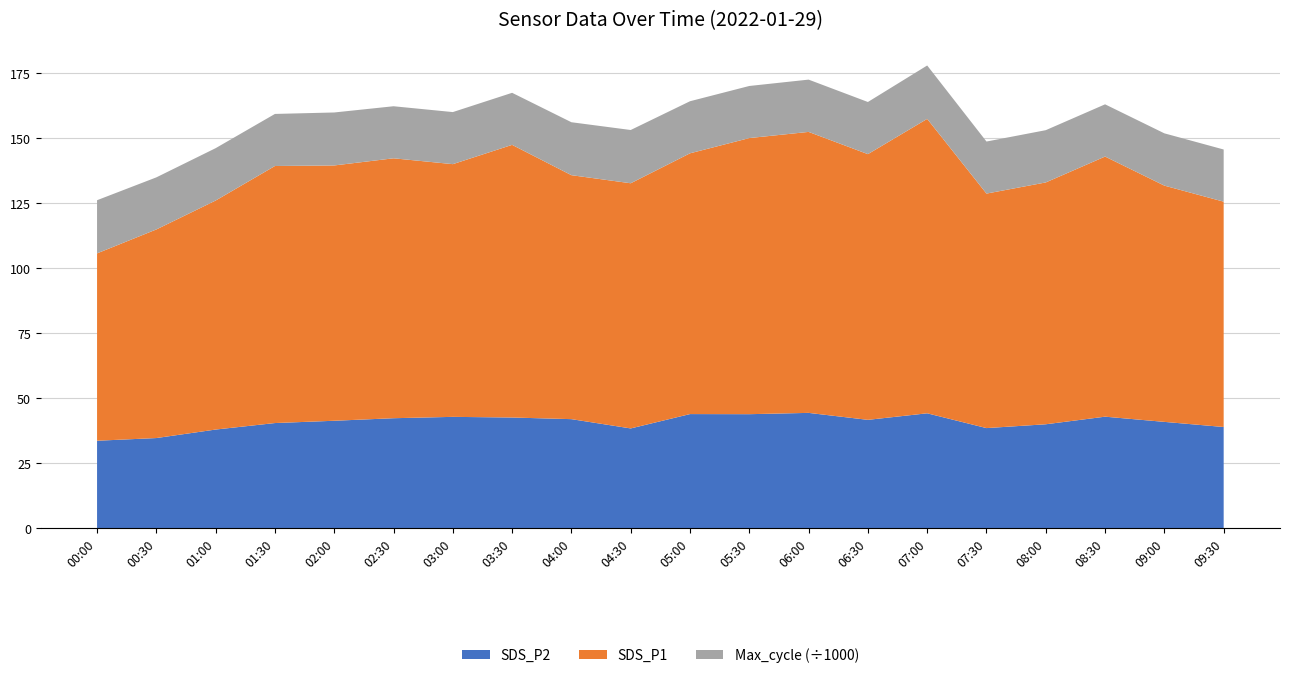

What is the maximum value for SDS_P2?

44.4